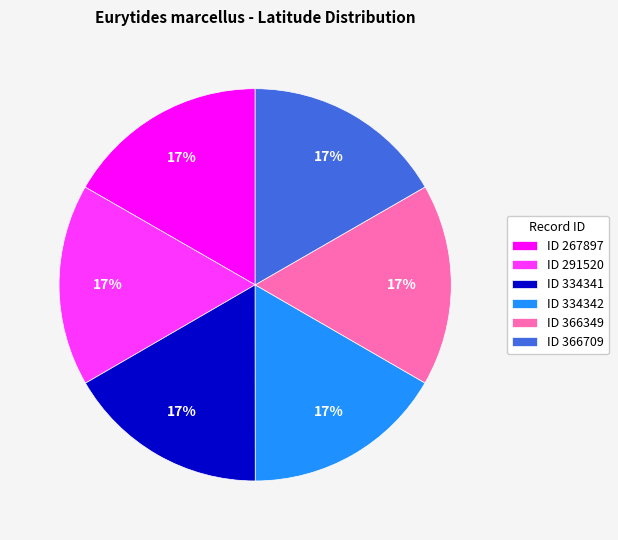

What percentage is the ID 334341 slice, to the nearest percent?

17%